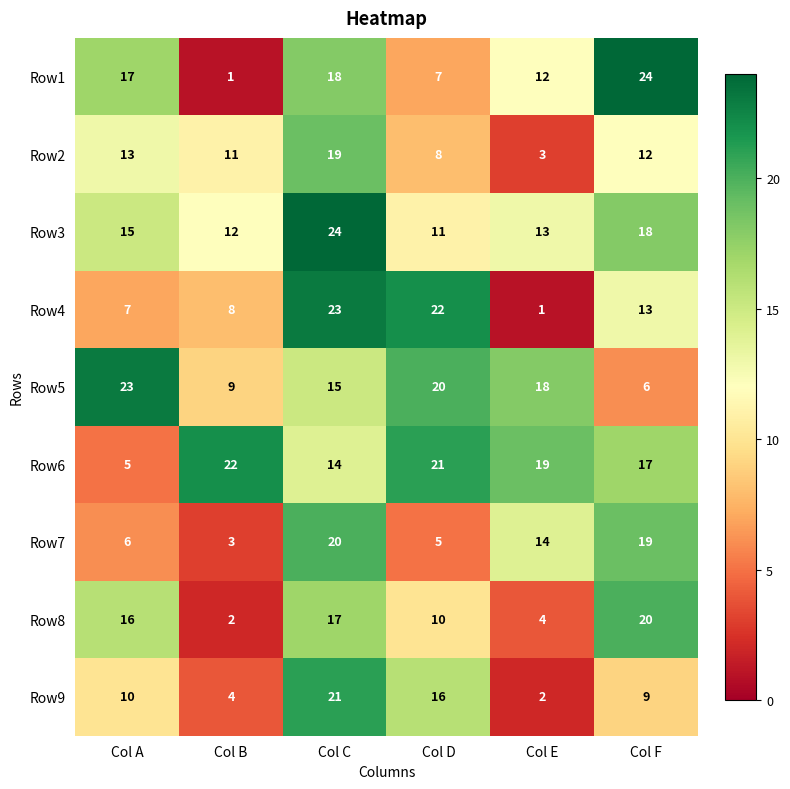

What is the difference between the maximum and minimum values in the Row7 series?

17